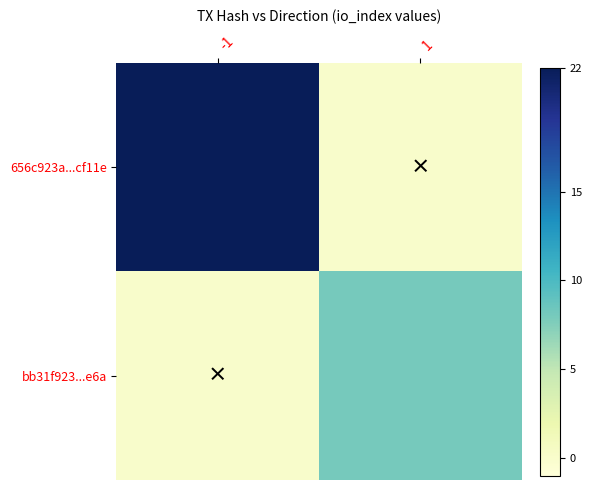

Between 1 and -1, which is larger?

-1